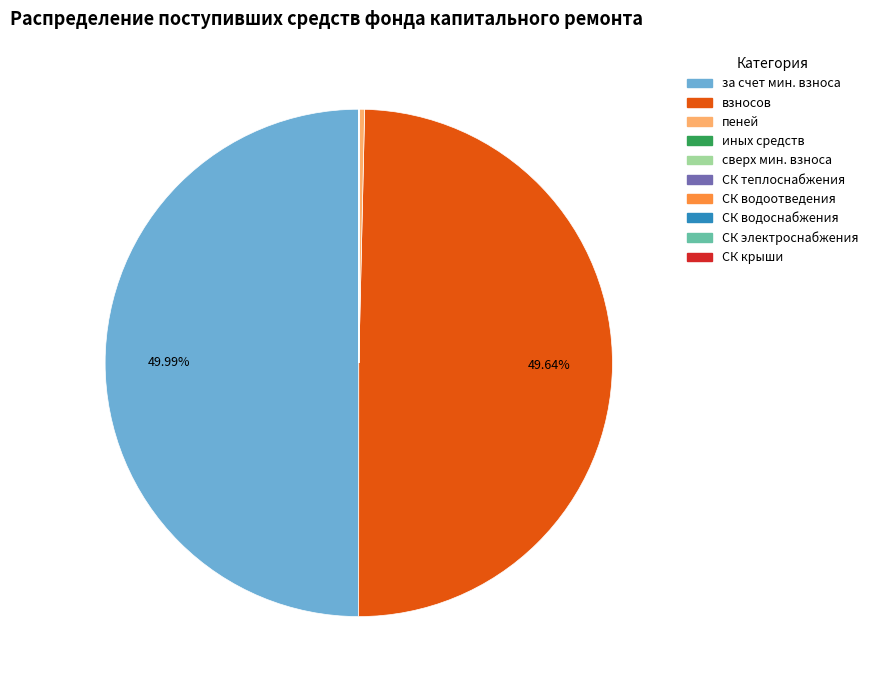

Count the number of slices in the pie.

10